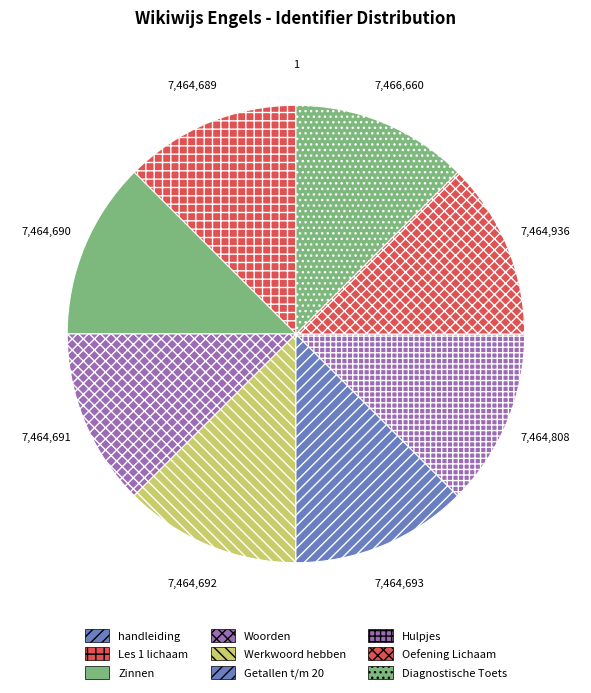

To the nearest percent, what is the average slice percentage?

11%